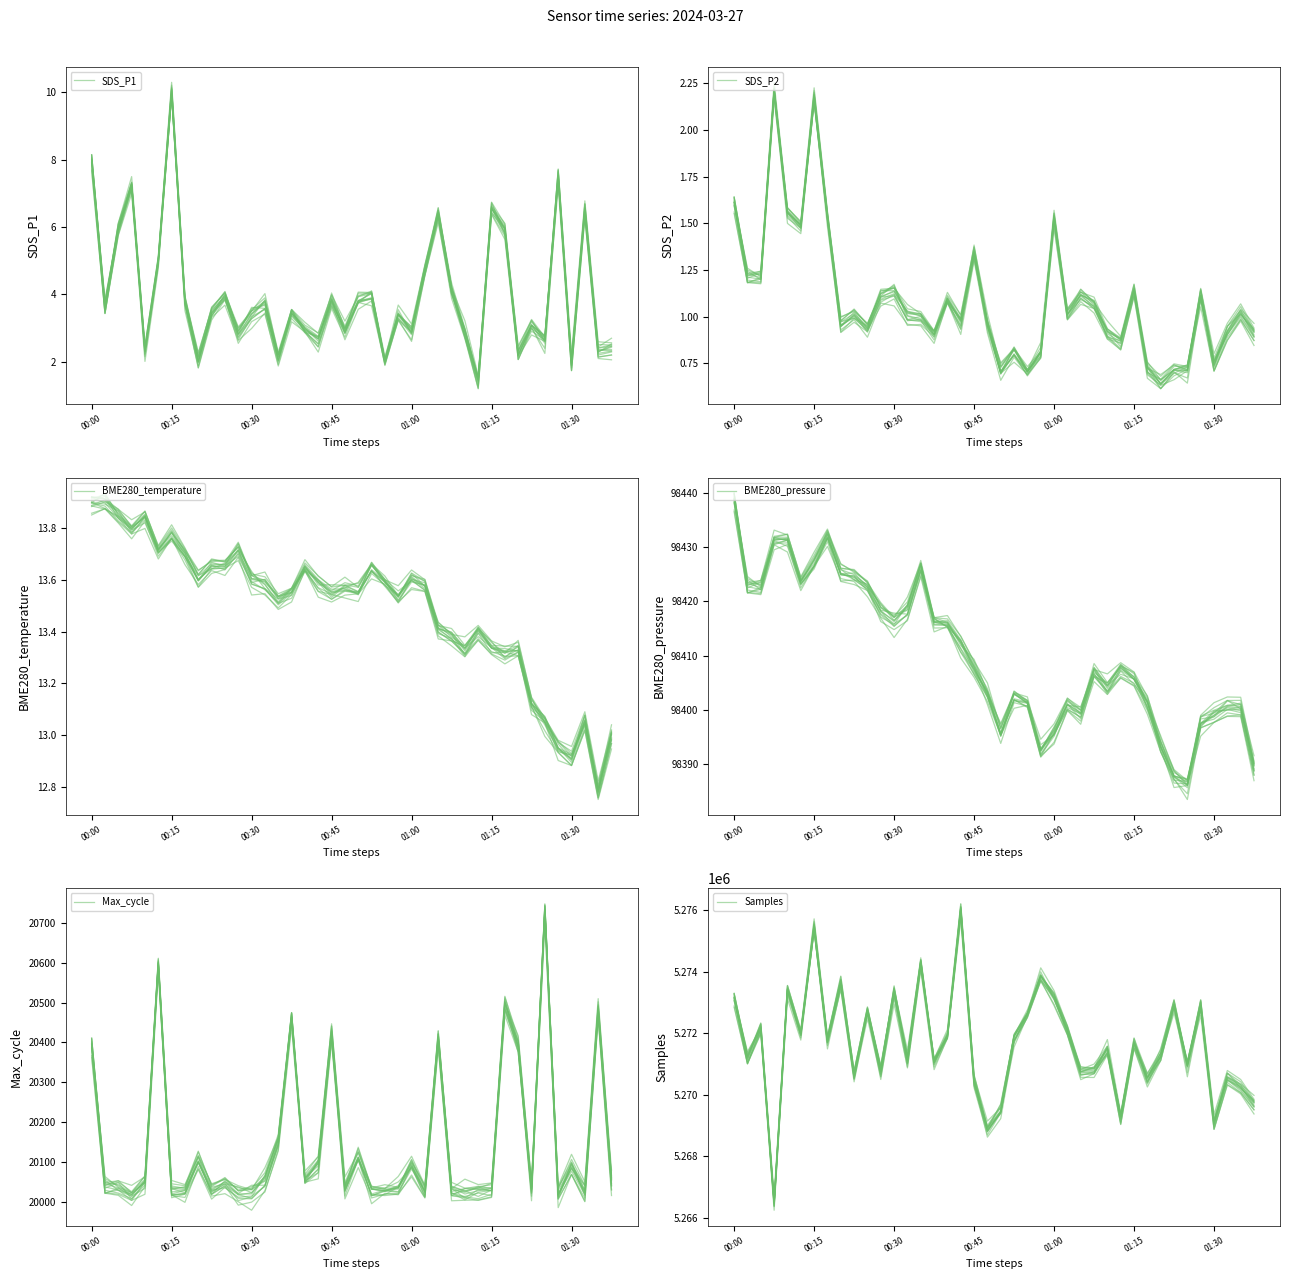

At how many categories does at least one series exceed 1471024?

40